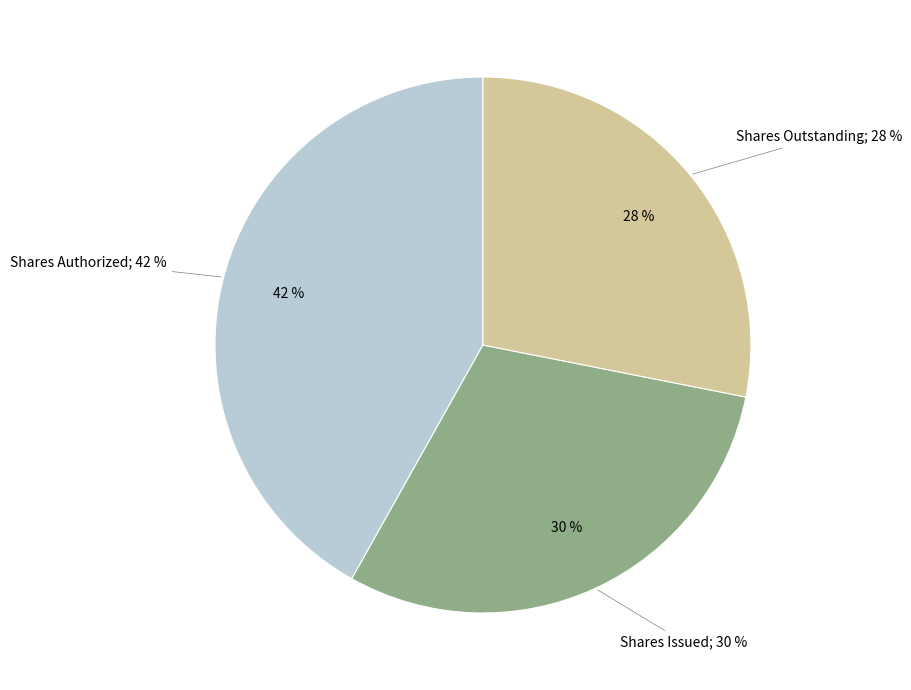

Combined, do Shares Issued and Shares Outstanding account for over 50%?

Yes